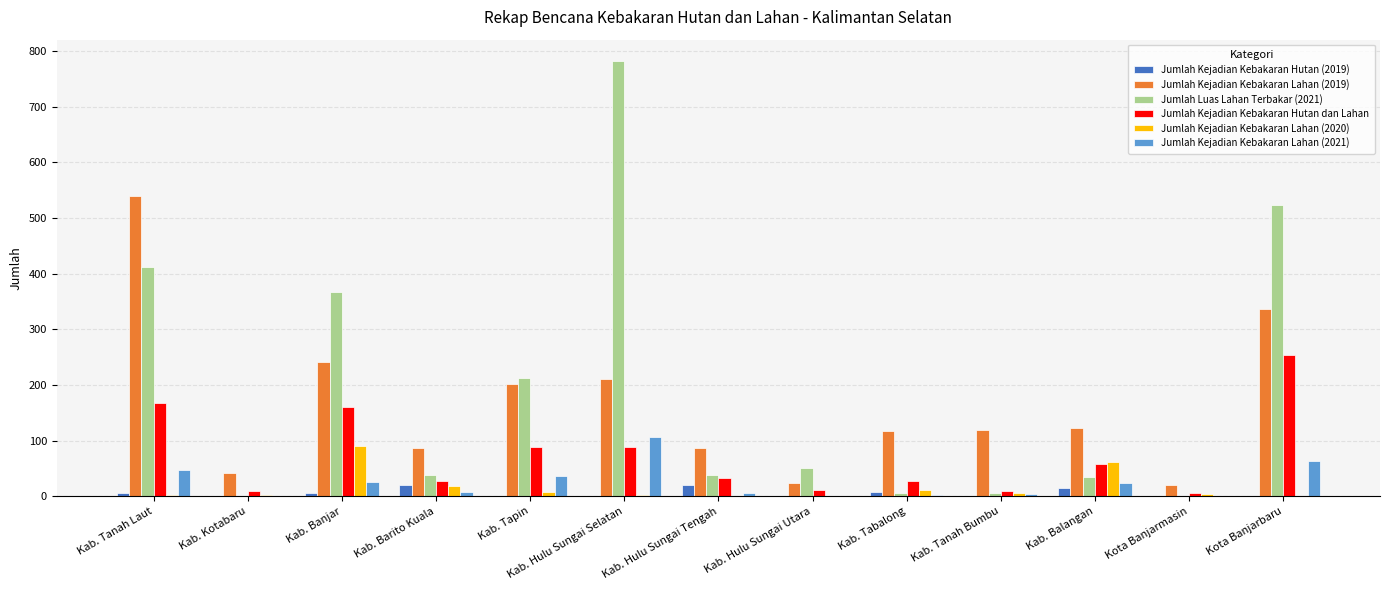

Is it true that Jumlah Kejadian Kebakaran Lahan (2020) equals 19.0 at Kab. Barito Kuala?

True